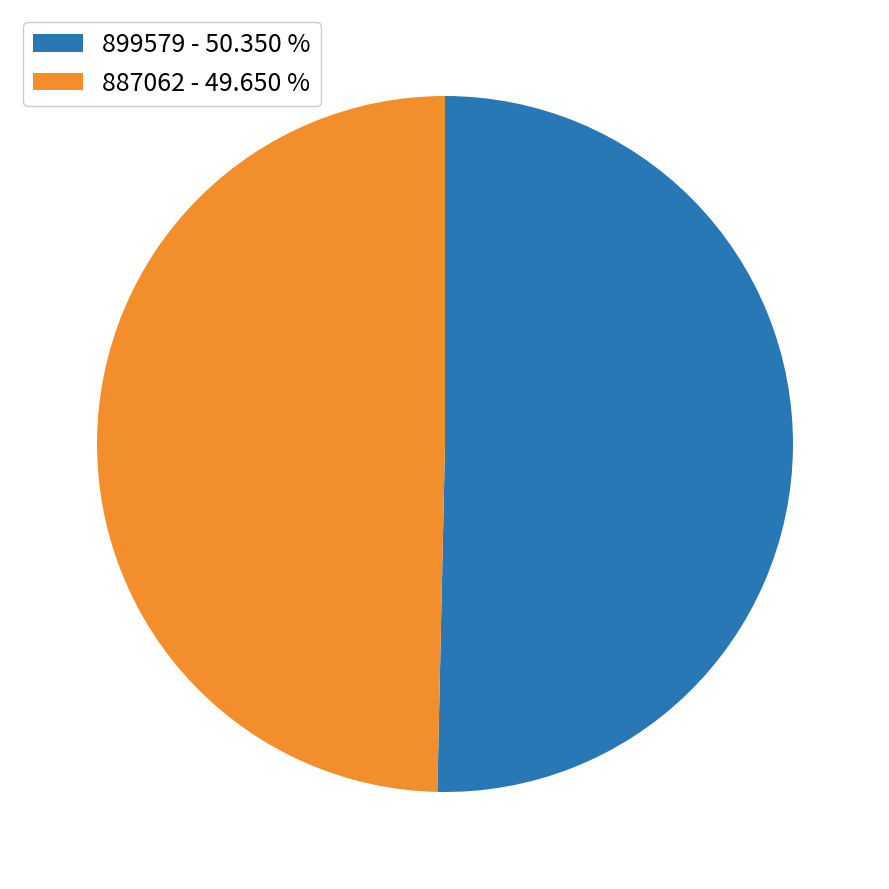

Is it true that 887062 is 50% of the pie?

True